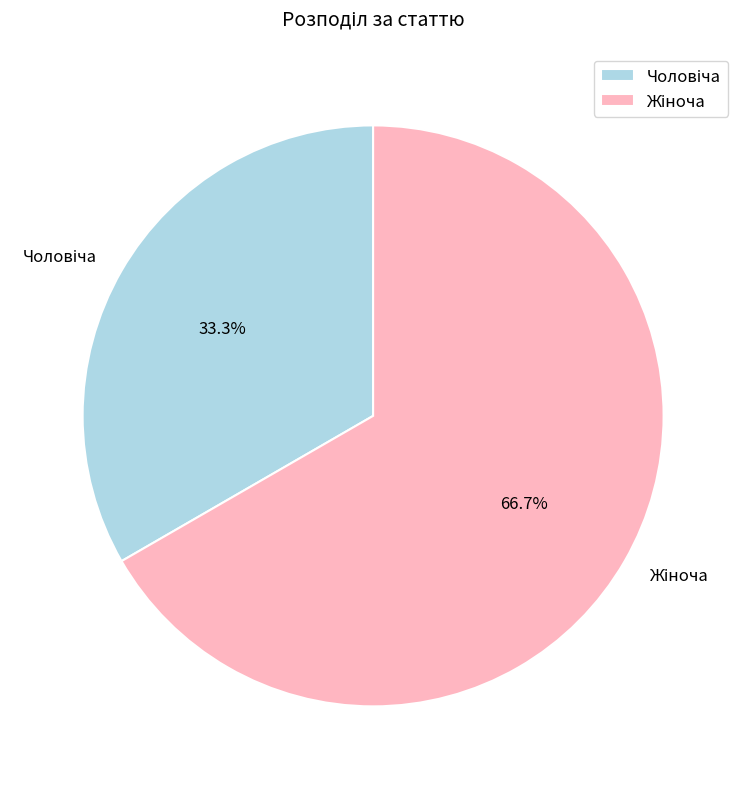

Does any single category account for the majority?

Yes